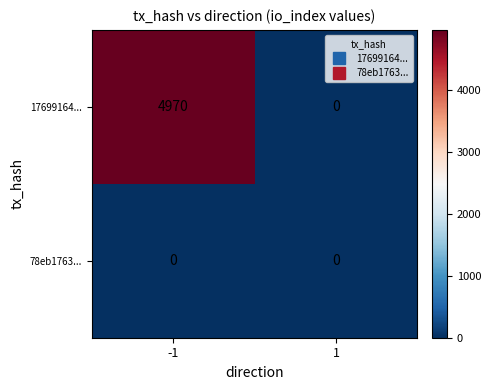

List the series in order of their peak value, lowest first.

78eb1763..., 17699164...